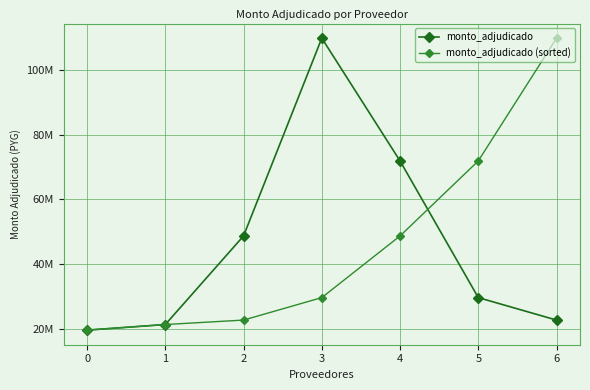

Is this an area chart (filled region under the line)?

No